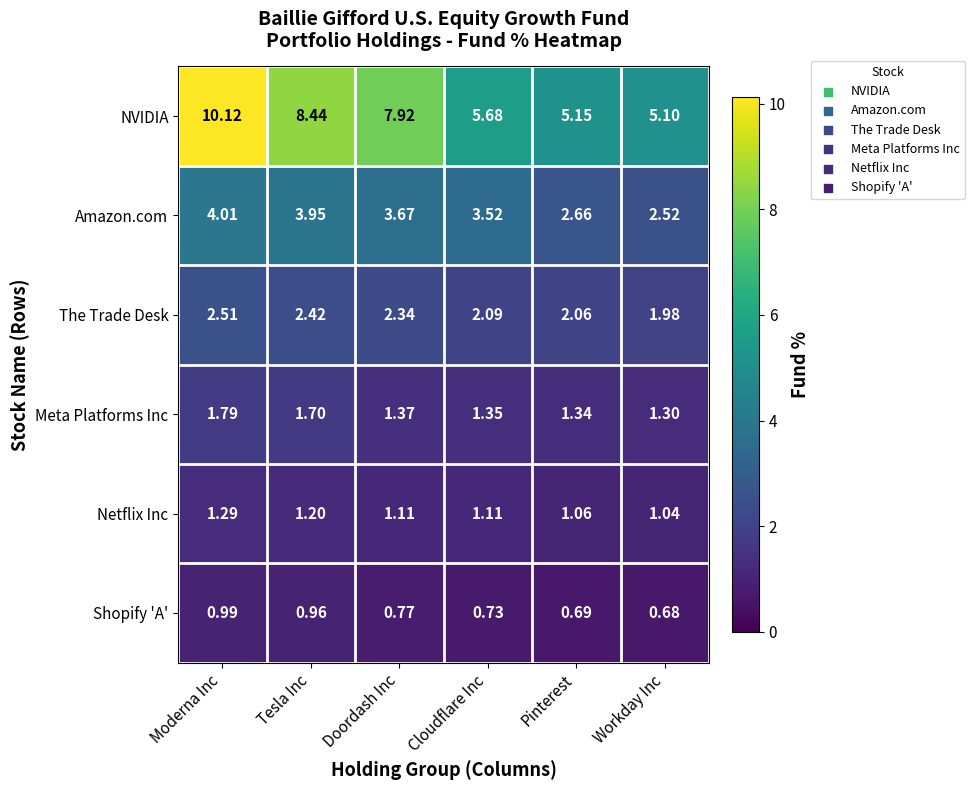

At how many categories does at least one series exceed 4?

6